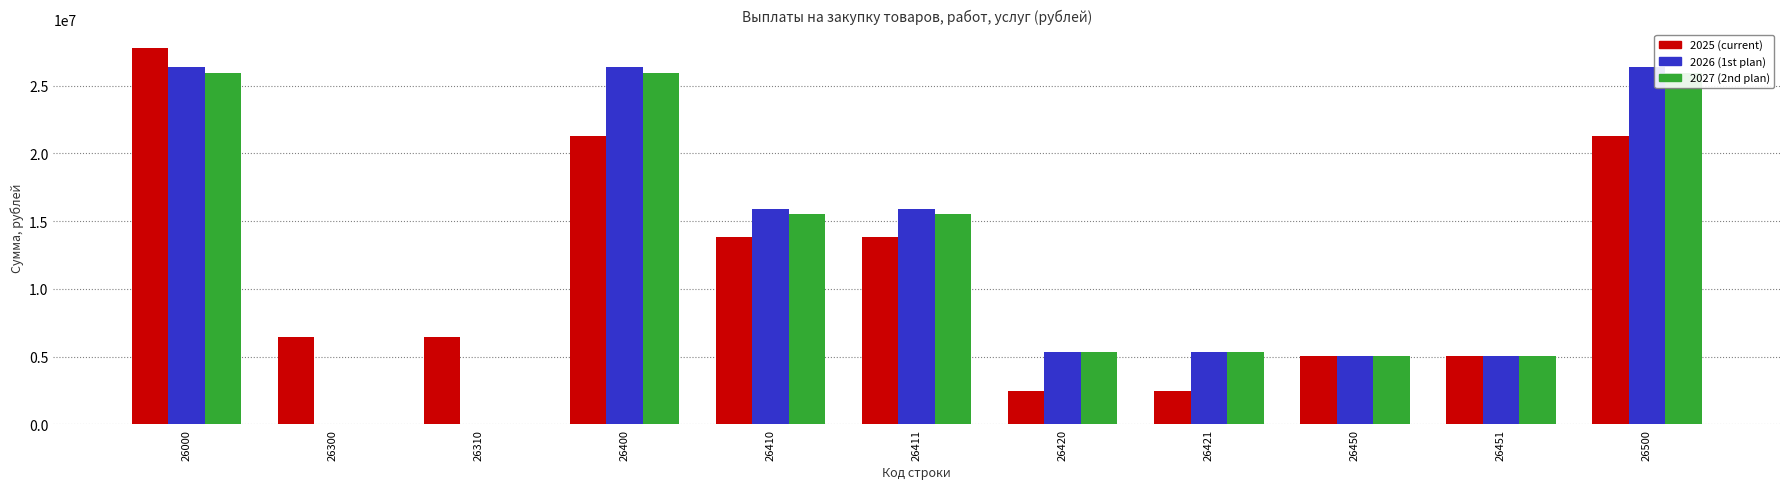

Reading left to right, extract all data points from this chart.

2025 (current): 27754904.3	6462367.3	6462367.3	21292537.0	13806631.0	13806631.0	2445906.0	2445906.0	5040000.0	5040000.0	21292537.0
2026 (1st plan): 26350839.6	0.0	0.0	26350839.6	15933663.6	15933663.6	5377176.0	5377176.0	5040000.0	5040000.0	26350839.6
2027 (2nd plan): 25961323.3	0.0	0.0	25961323.3	15544147.3	15544147.3	5377176.0	5377176.0	5040000.0	5040000.0	25961323.3